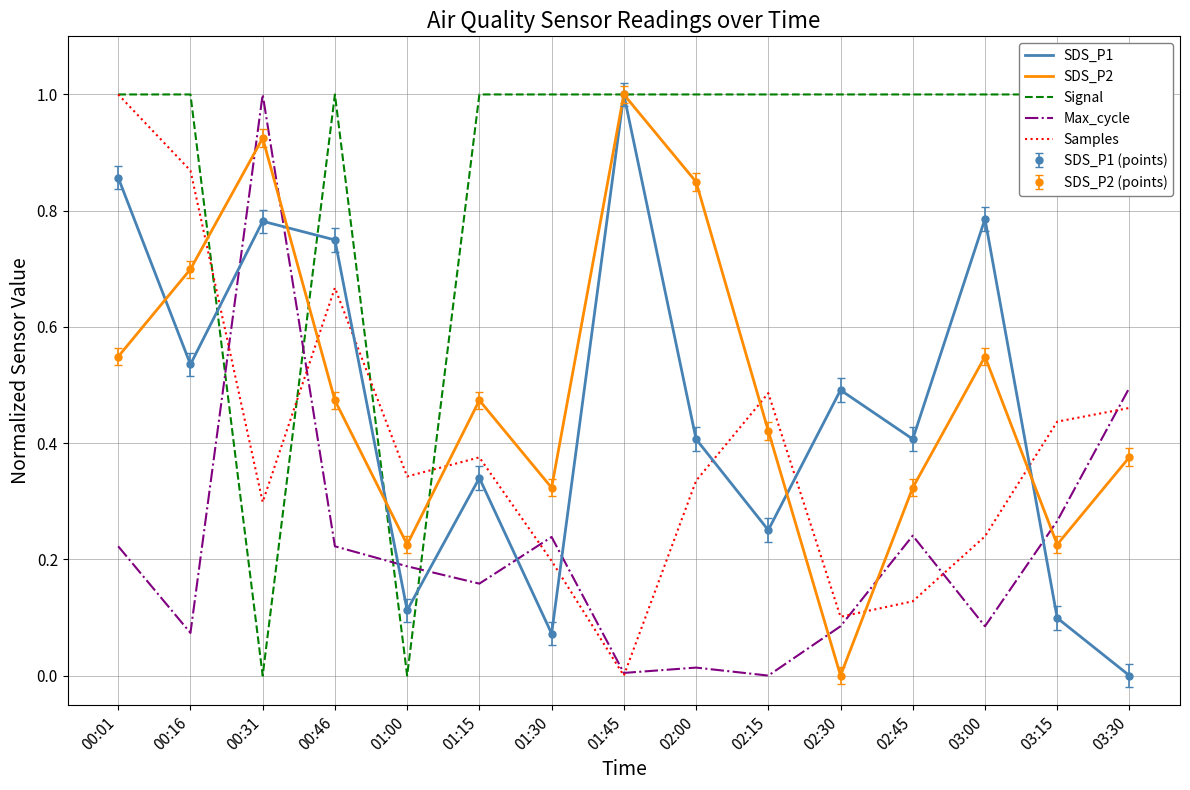

Where is the first local maximum for Max_cycle?

00:31